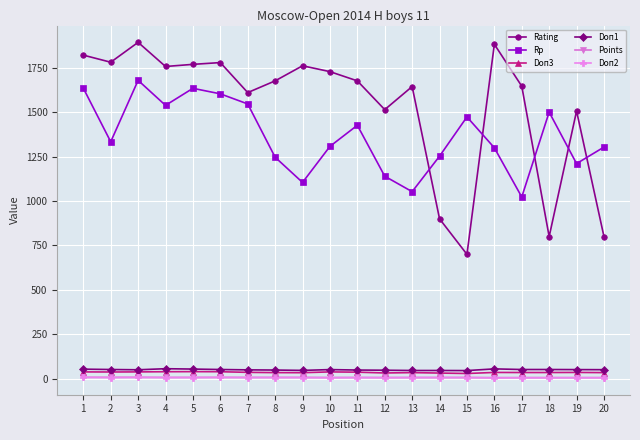

Which series has the largest range (max minus min)?

Rating